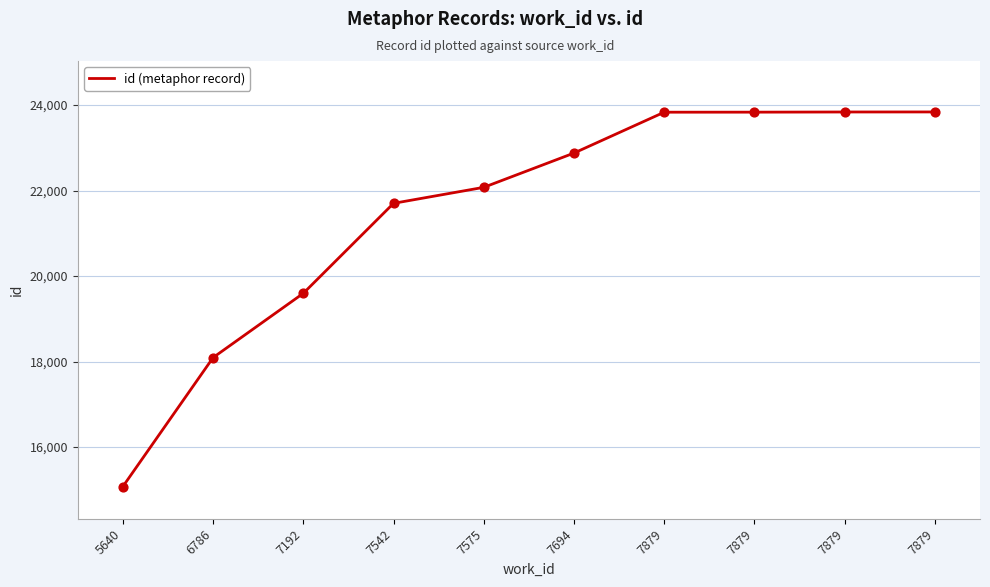

What is the change in value from 7879 to 7879?

+1